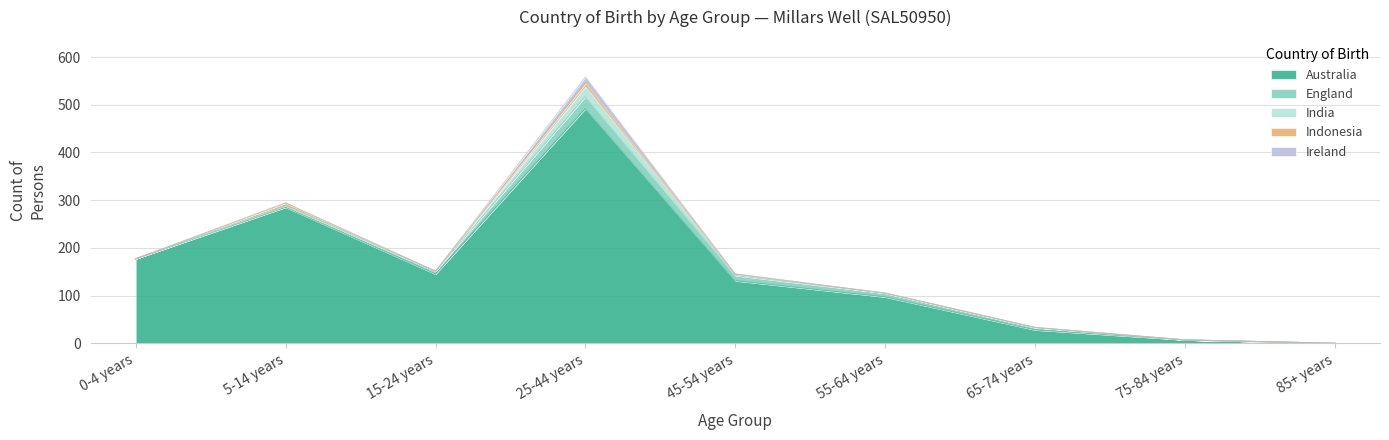

What is the value of the Australia point at the 4th from the left?

492